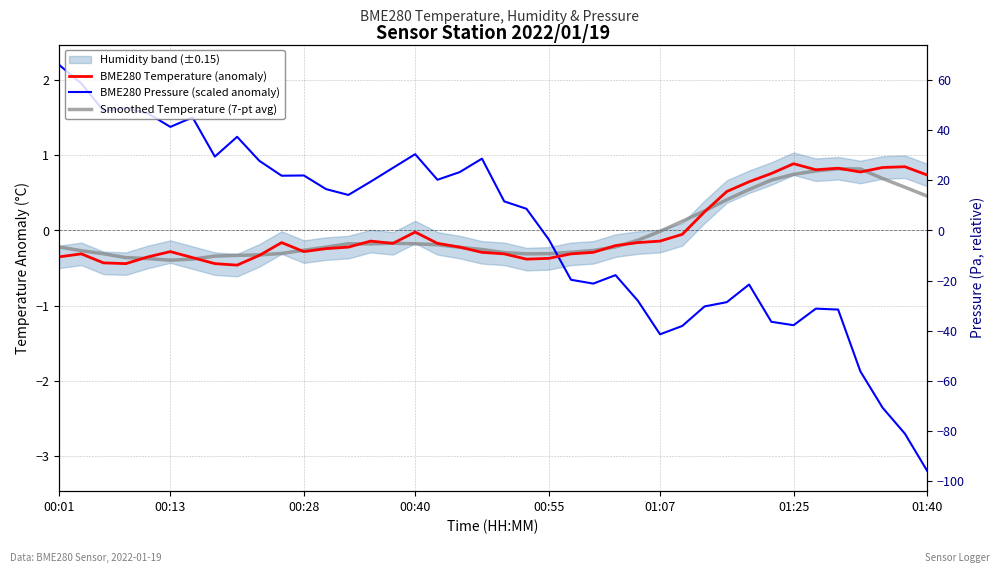

What is the sum of the Smoothed Temperature (7-pt avg) values at 26 and 39?

0.3